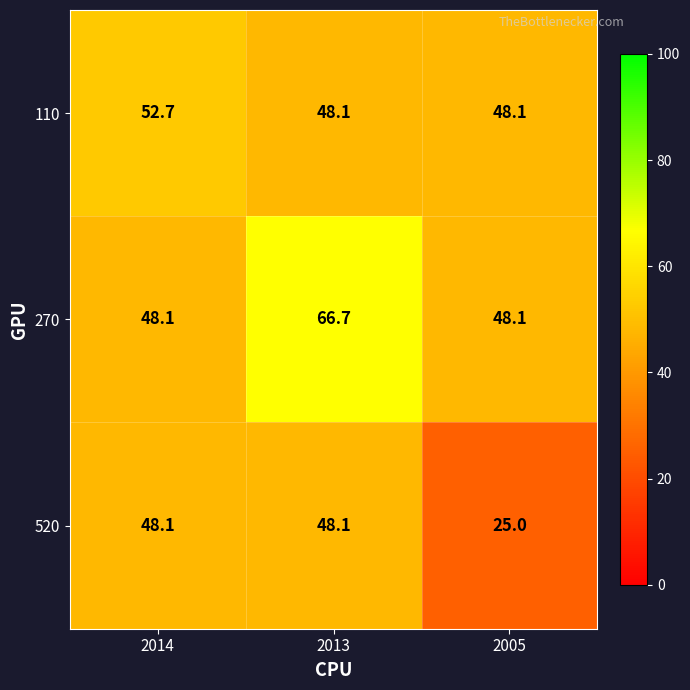

At which label does 270 reach its peak?

2013